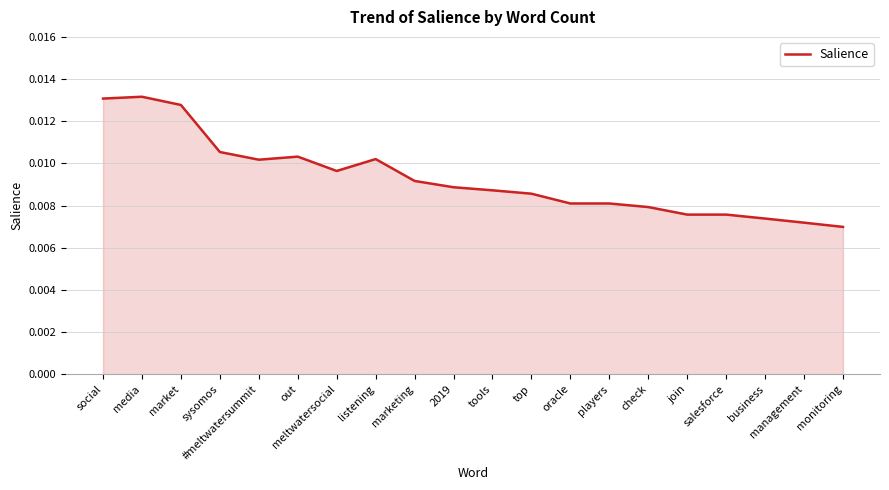

Between check and tools, which is larger?

tools